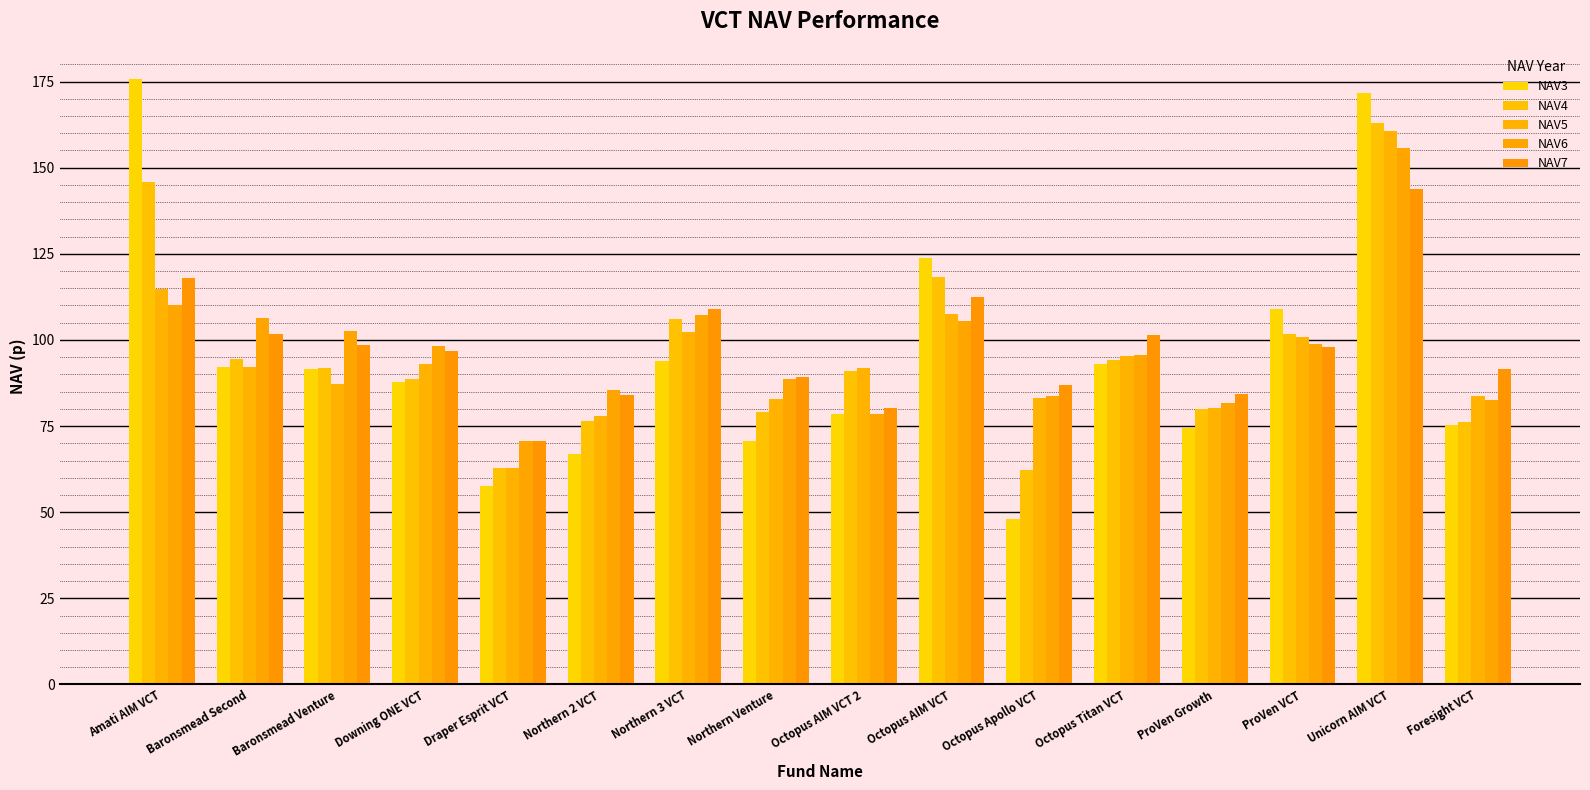

At how many categories does at least one series exceed 167?

2